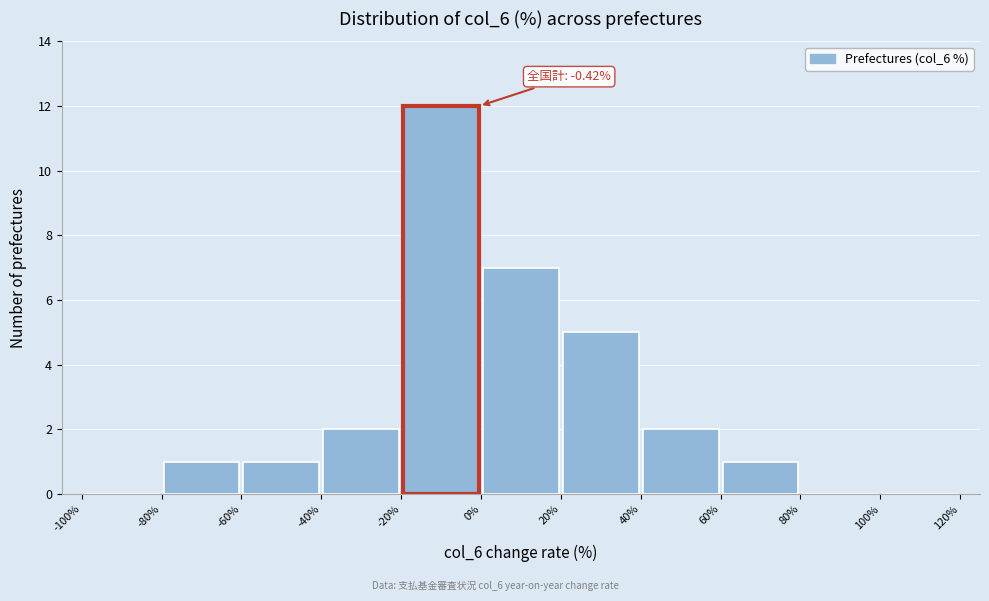

Over which range of the x-axis is the bar tallest?

-20% to 0%